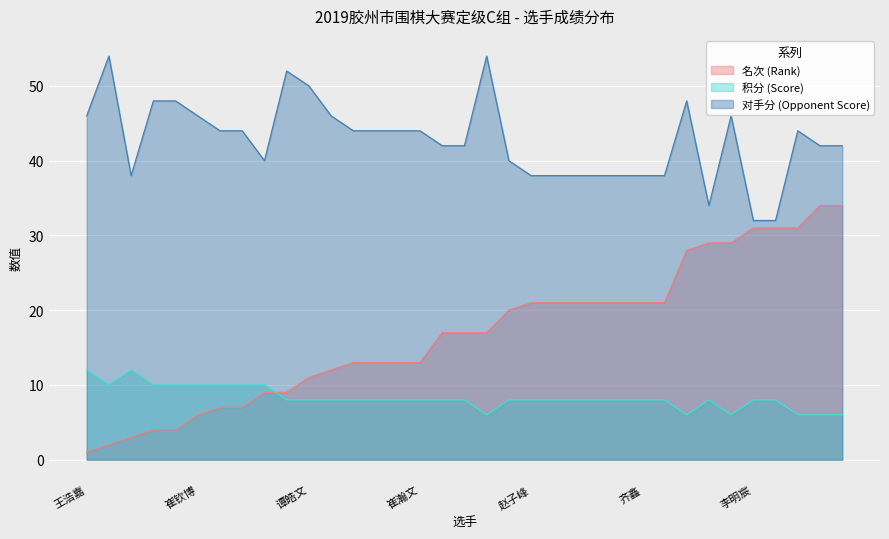

What is the maximum value for 对手分 (Opponent Score)?

54